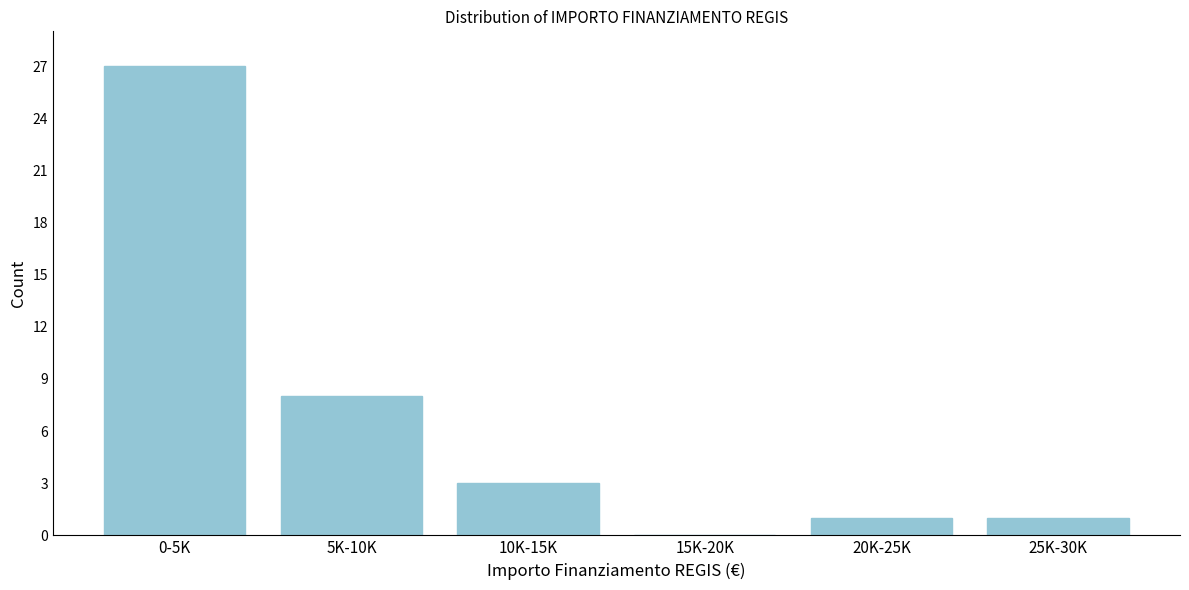

Reading left to right, what are all the values shown in this chart?

0-5K=27	5K-10K=8	10K-15K=3	15K-20K=0	20K-25K=1	25K-30K=1